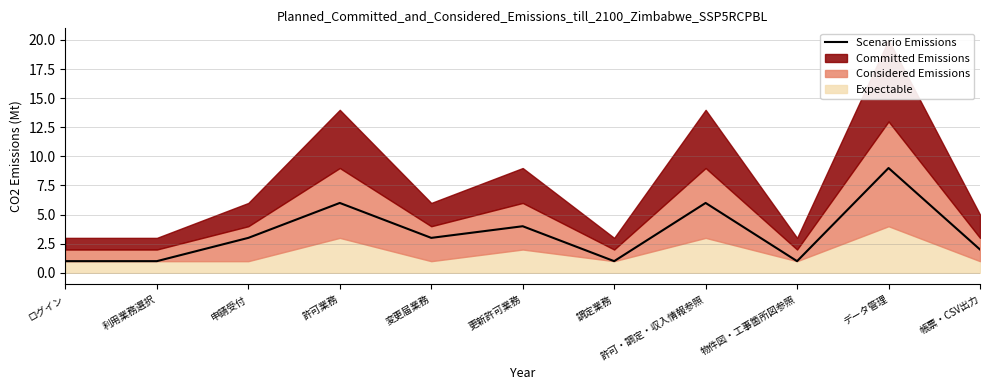

Which category has the highest value across all series?

データ管理